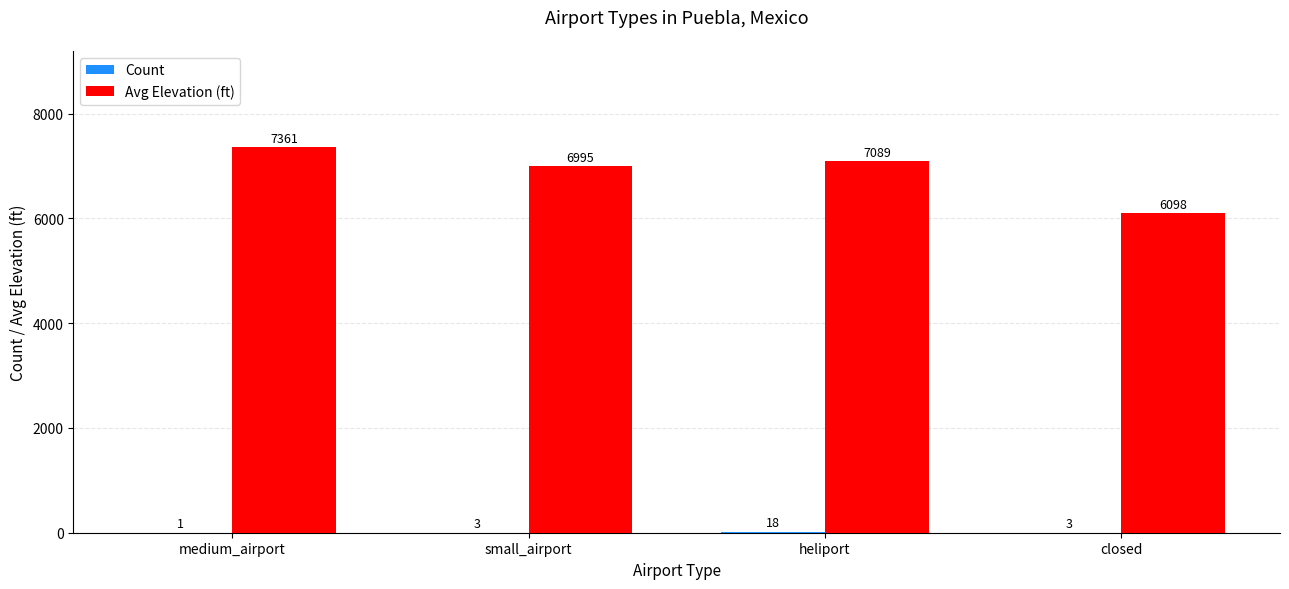

At which label does Avg Elevation (ft) reach its peak?

medium_airport